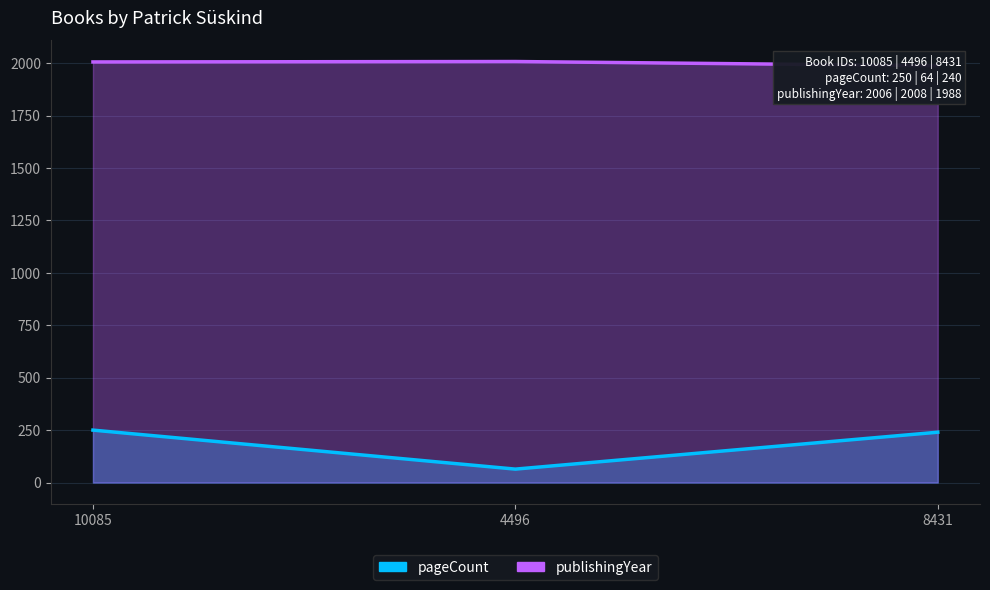

Reading right to left, transcribe all the data shown in this chart.

pageCount: 8431=240	4496=64	10085=250
publishingYear: 8431=1988	4496=2008	10085=2006